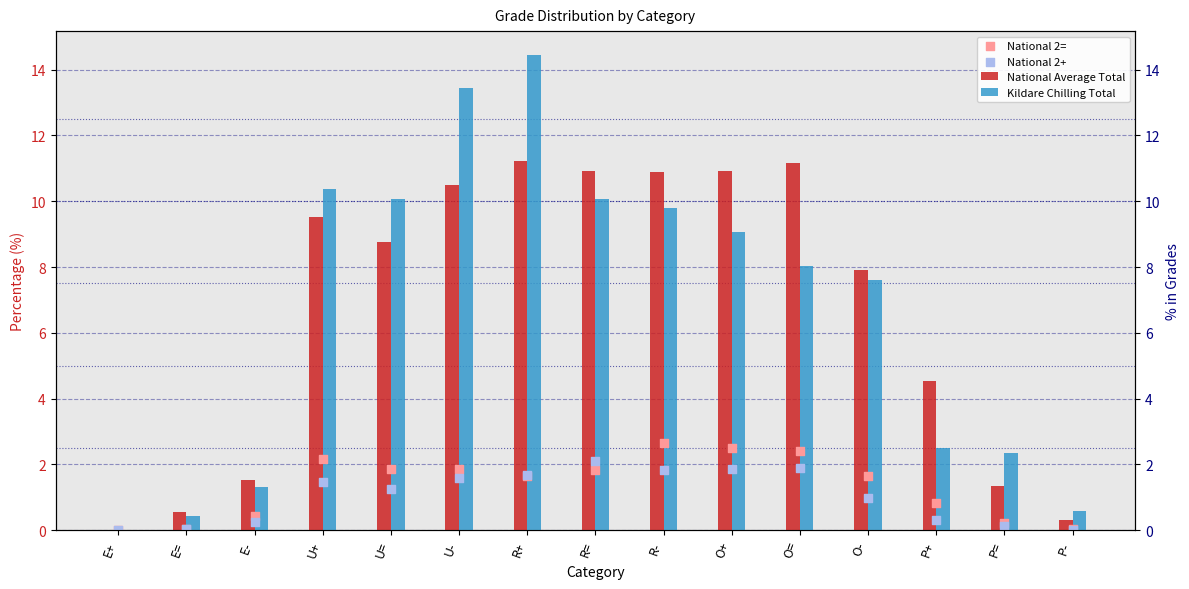

Which series has the widest spread of Y values?

Kildare Chilling Total